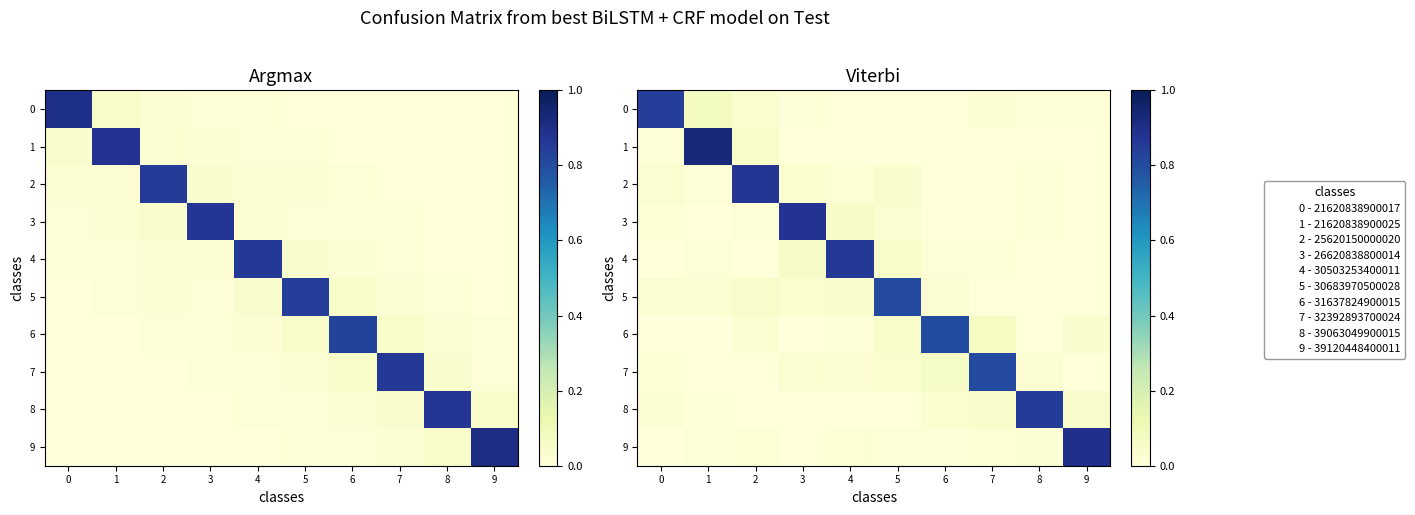

Rank the series by their maximum value, from highest to lowest.

row_1, row_9, row_3, row_2, row_4, row_8, row_0, row_7, row_5, row_6